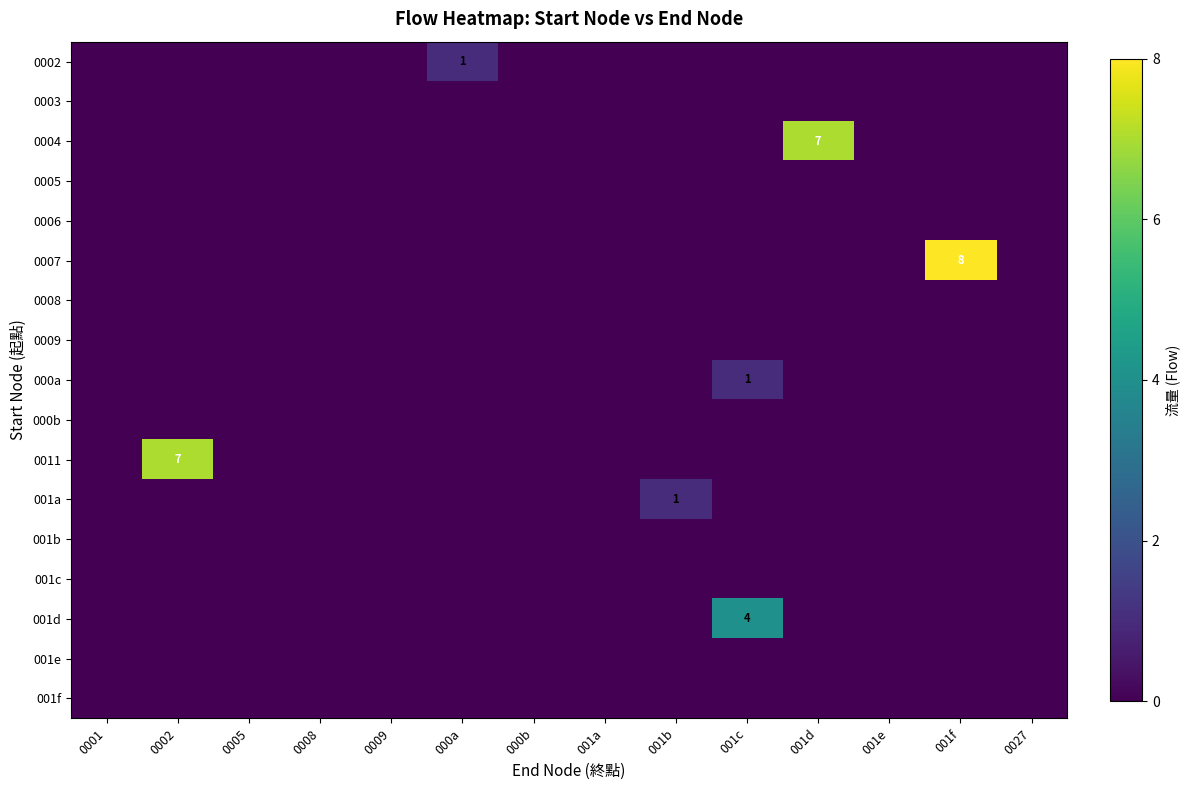

Where is 001c nearest to the value 0?

0001